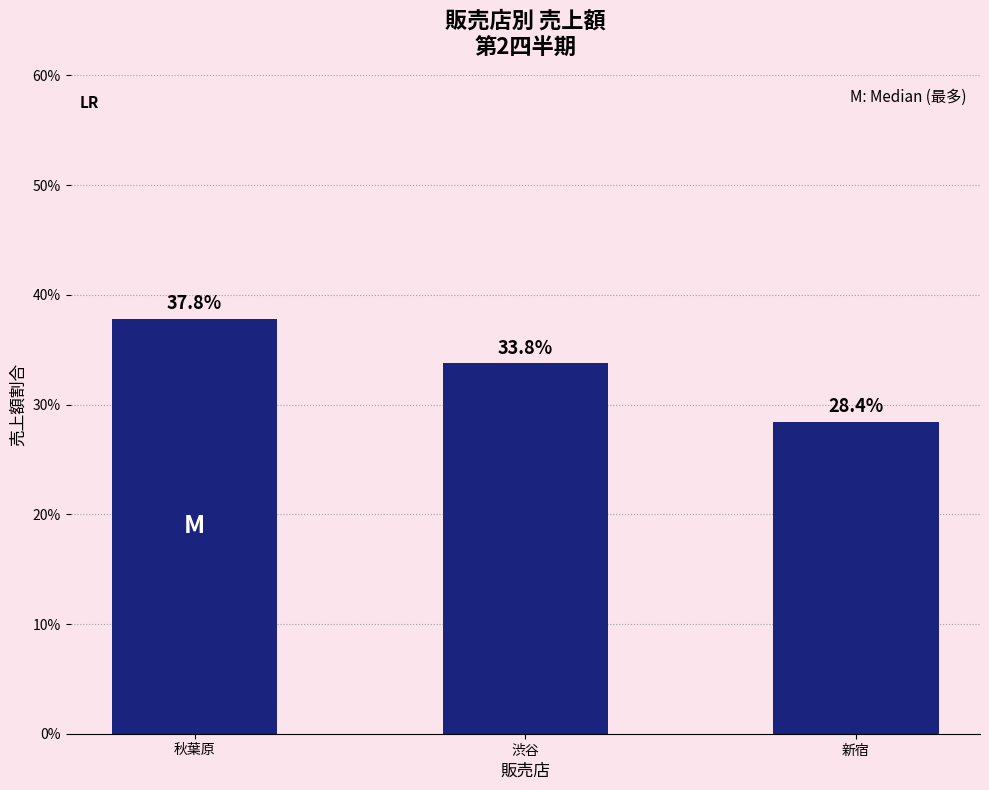

What is the sum of the values at 新宿 and 渋谷?

62.2